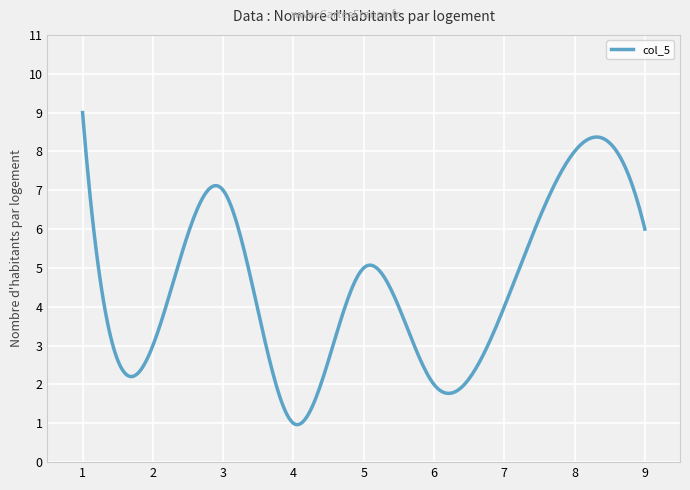

What is the greatest value displayed?

9.0